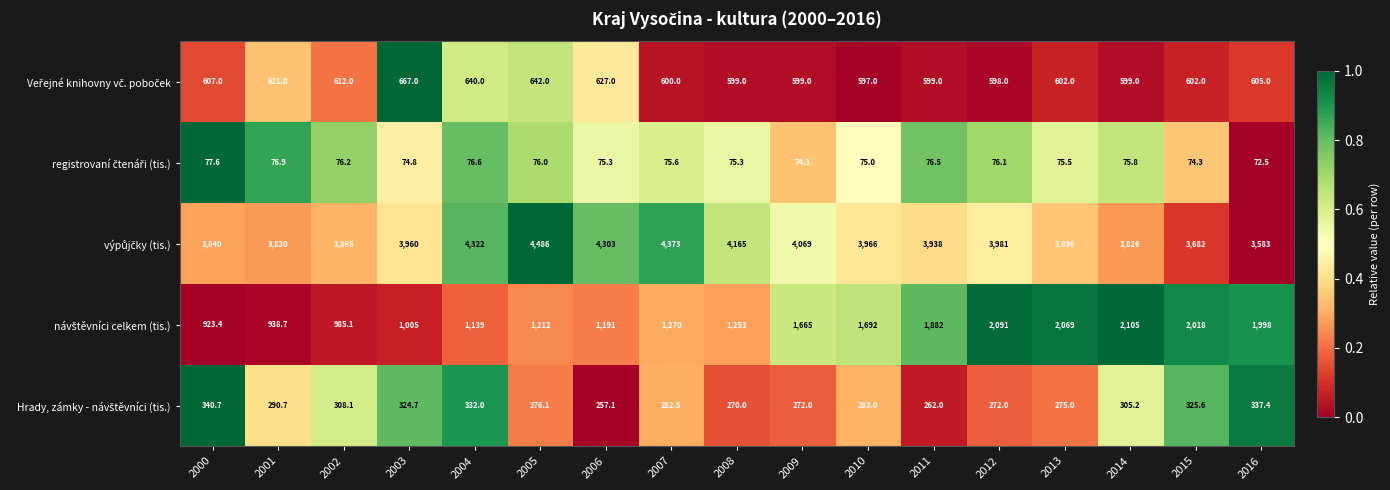

At which category is the sum across all series the highest?

2012